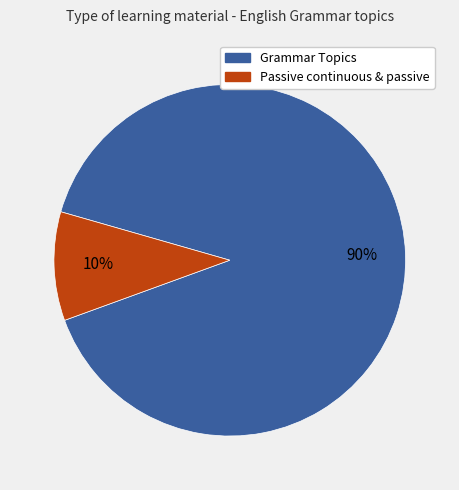

Is there any slice that represents more than half of the pie?

Yes